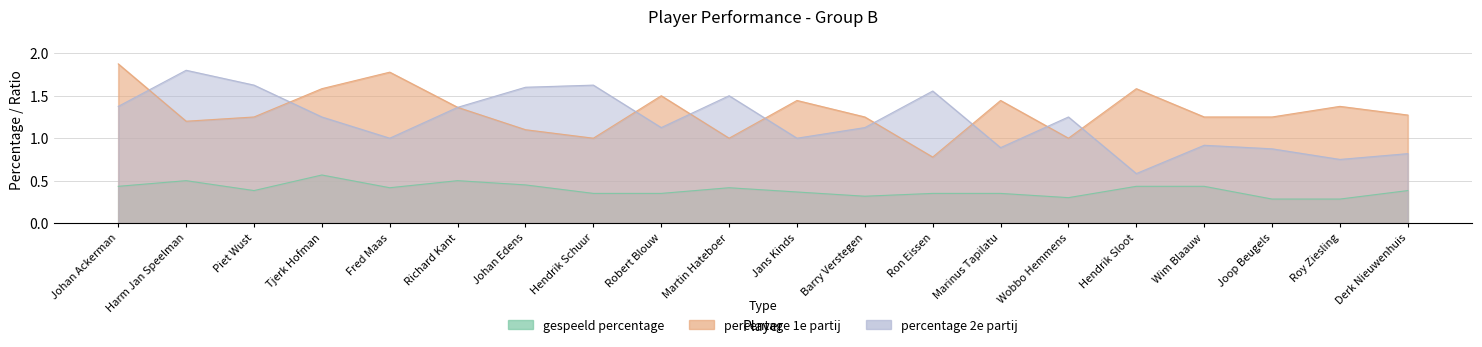

True or false: percentage 2e partij has a value of 1.5 at Martin Hateboer.

True